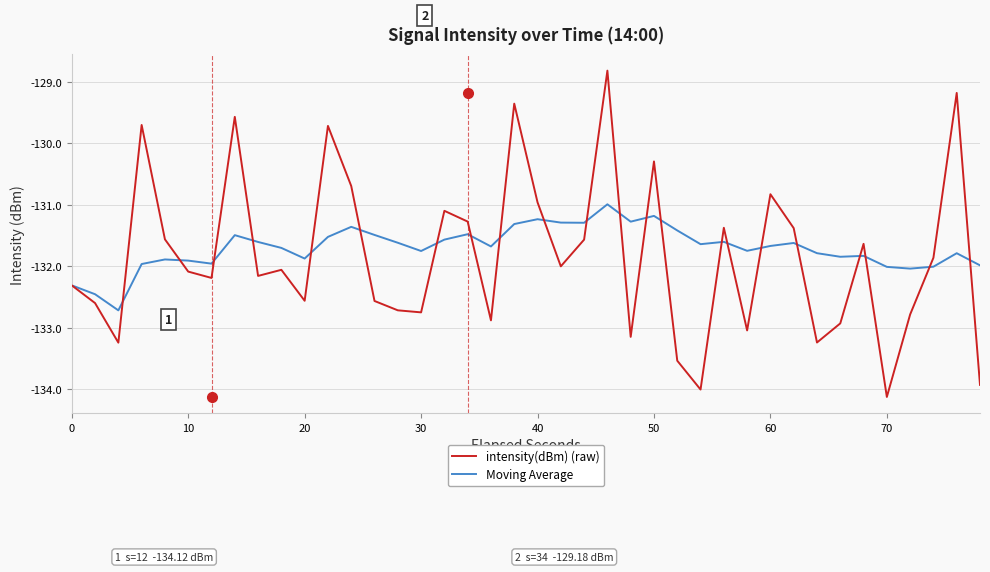

Rank the series by their maximum value, from highest to lowest.

intensity(dBm) (raw), Moving Average